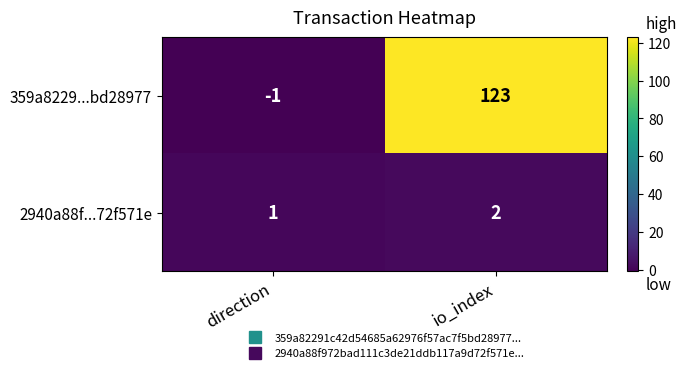

Which series changed the most between direction and io_index?

359a8229...bd28977